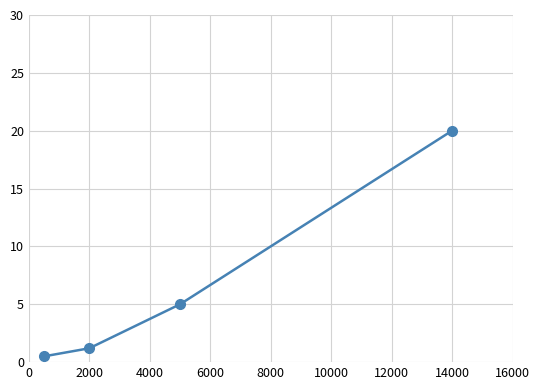

Reading left to right, what are all the values shown in this chart?

0.5	1.2	5.0	20.0